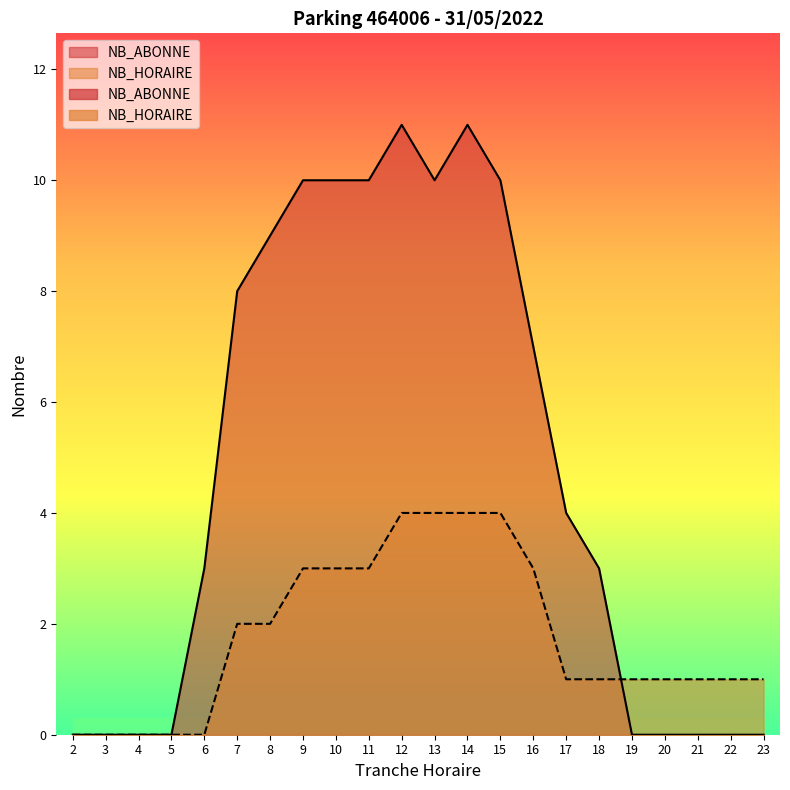

Which has a higher value, 19 or 5?

19